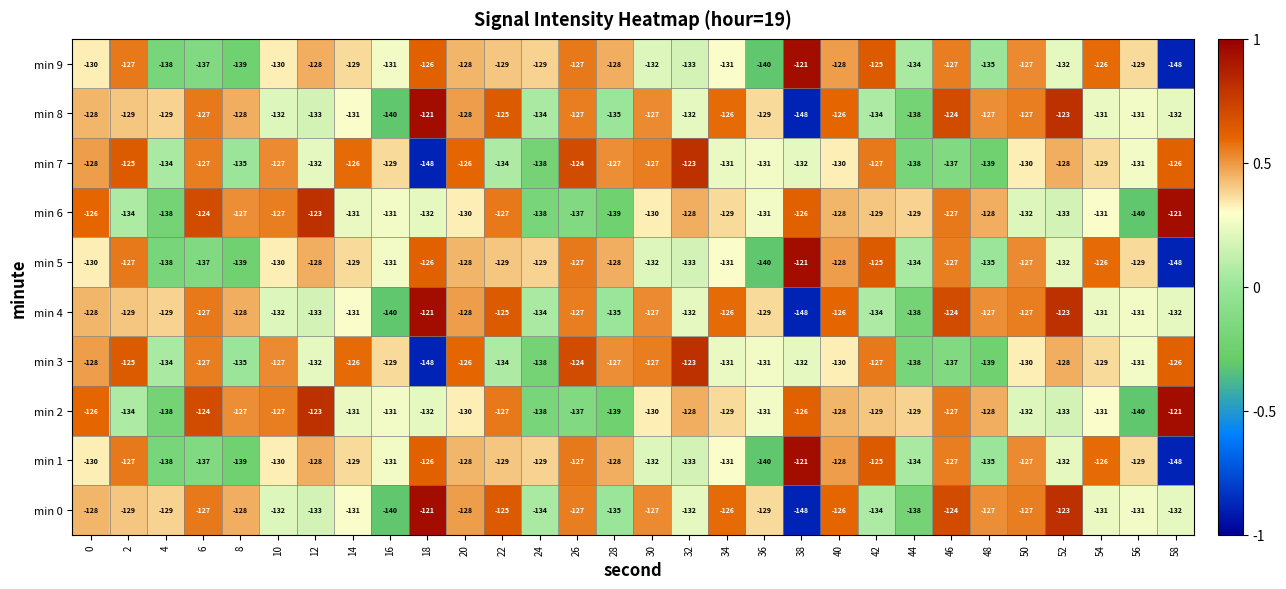

Is the value of min 8 at 28 greater than the value of min 0 at 54?

No